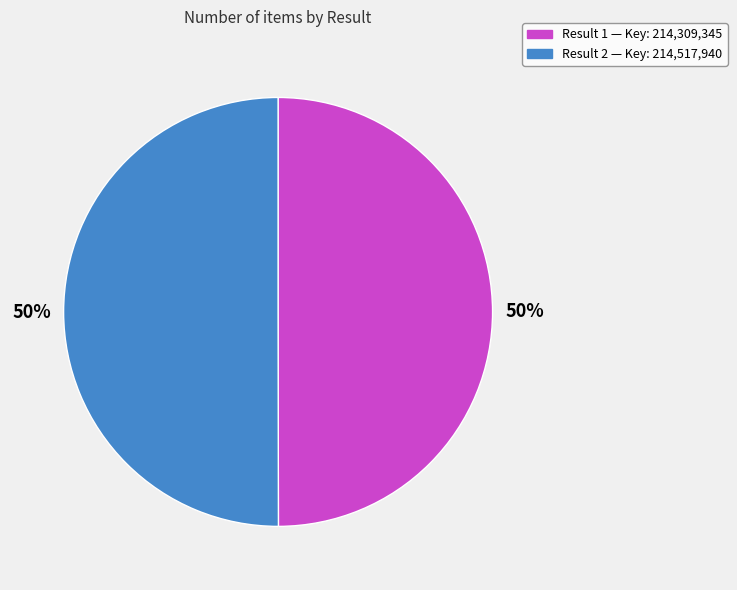

To the nearest percent, what is the average slice percentage?

50%